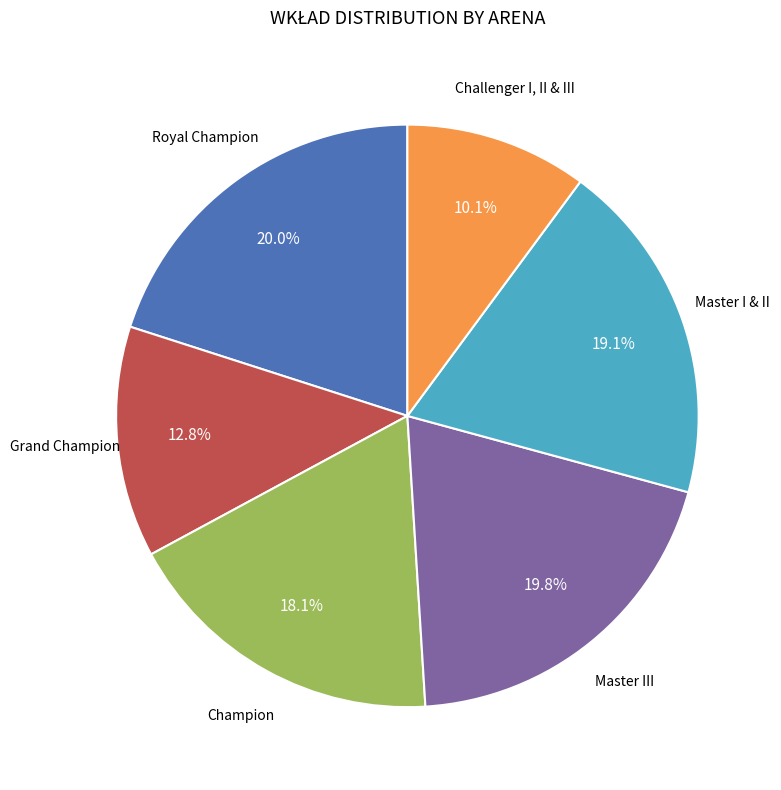

To the nearest percent, what is the average slice percentage?

17%